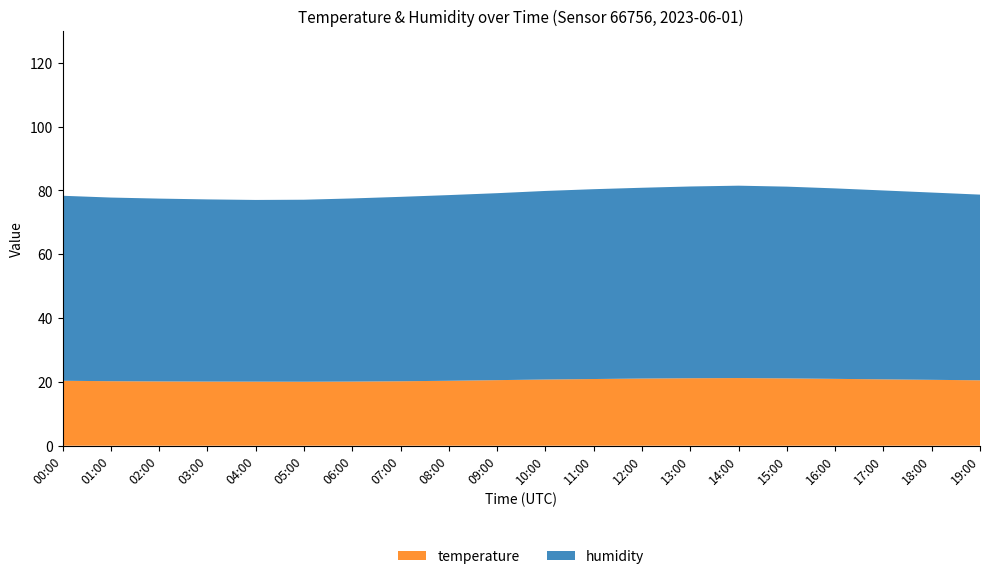

Reading left to right, what are all the values shown in this chart?

humidity: 58.0	57.6	57.3	57.1	57.0	57.0	57.4	57.8	58.2	58.6	59.1	59.5	59.8	60.1	60.3	60.1	59.7	59.2	58.7	58.2
temperature: 20.4	20.2	20.1	20.1	20.1	20.1	20.1	20.2	20.4	20.6	20.8	20.9	21.1	21.1	21.2	21.1	20.9	20.8	20.6	20.5